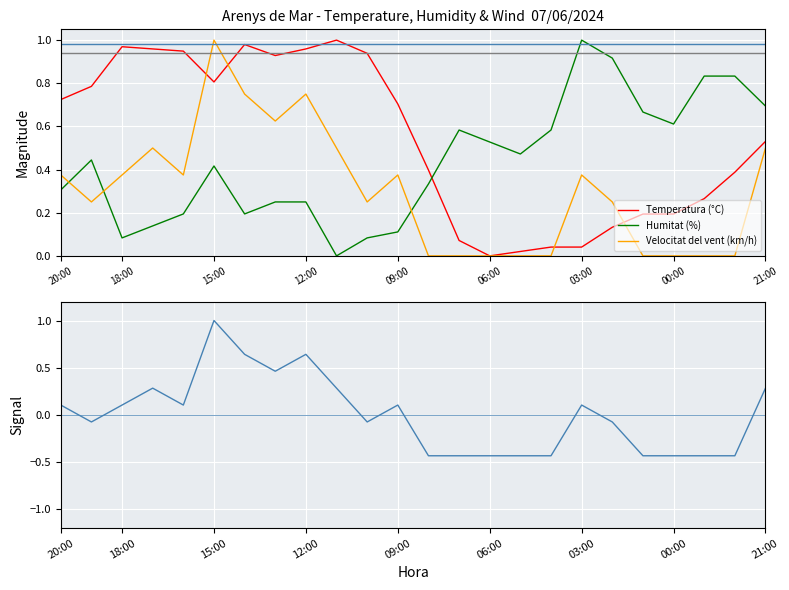

True or false: Humitat (%) and Velocitat del vent (km/h) intersect in this chart.

True